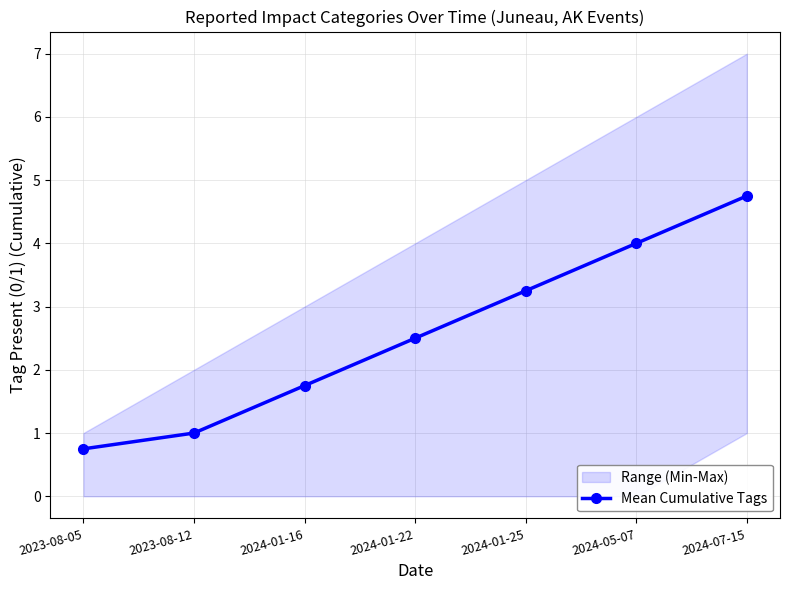

At which category does the chart reach its minimum across all series?

2023-08-05